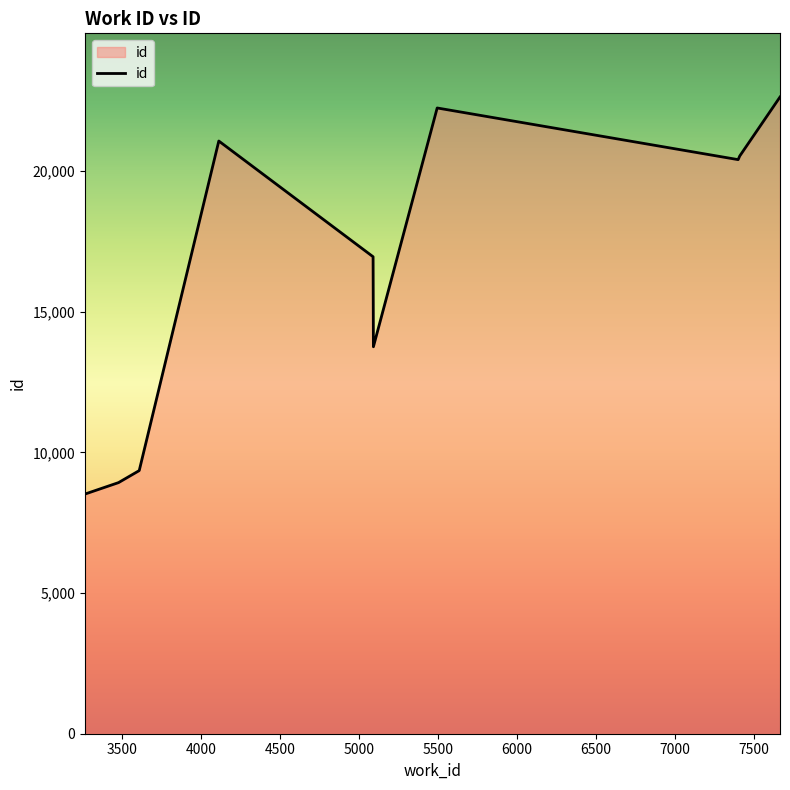

What is the difference between the maximum and minimum values?

14119